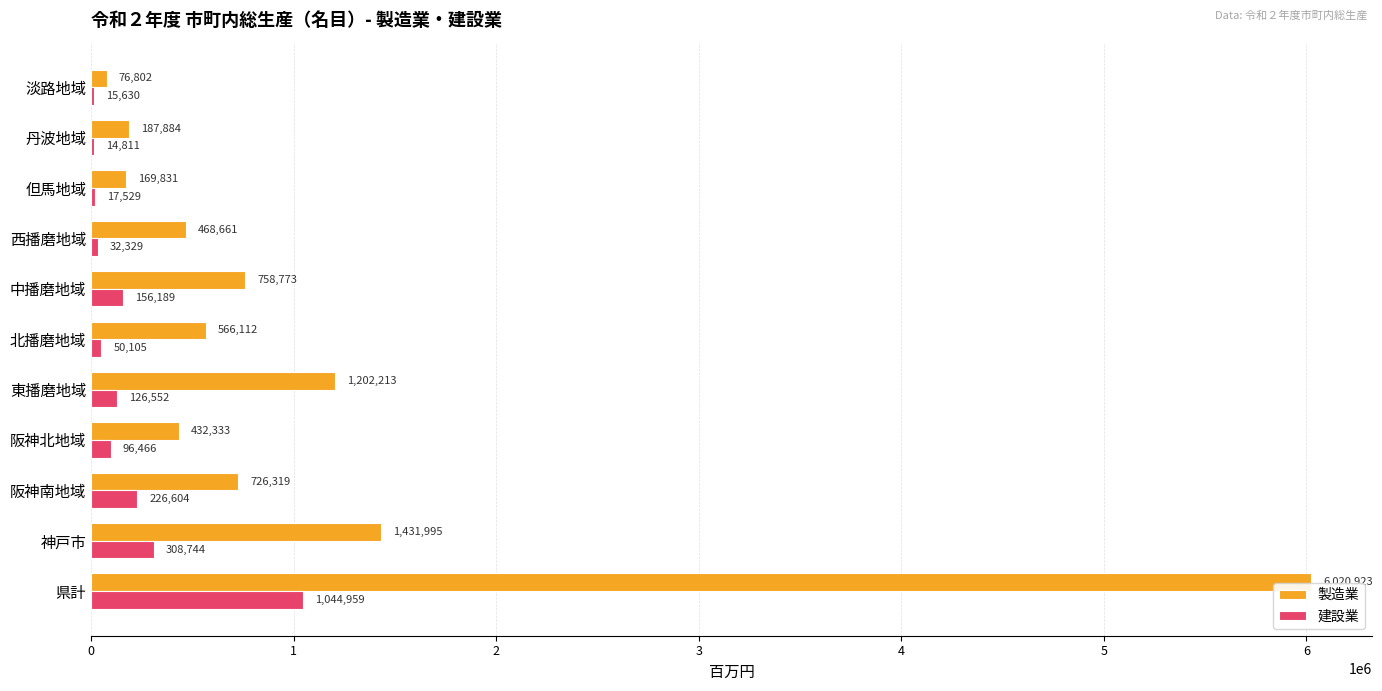

At which category does the chart reach its peak across all series?

県計